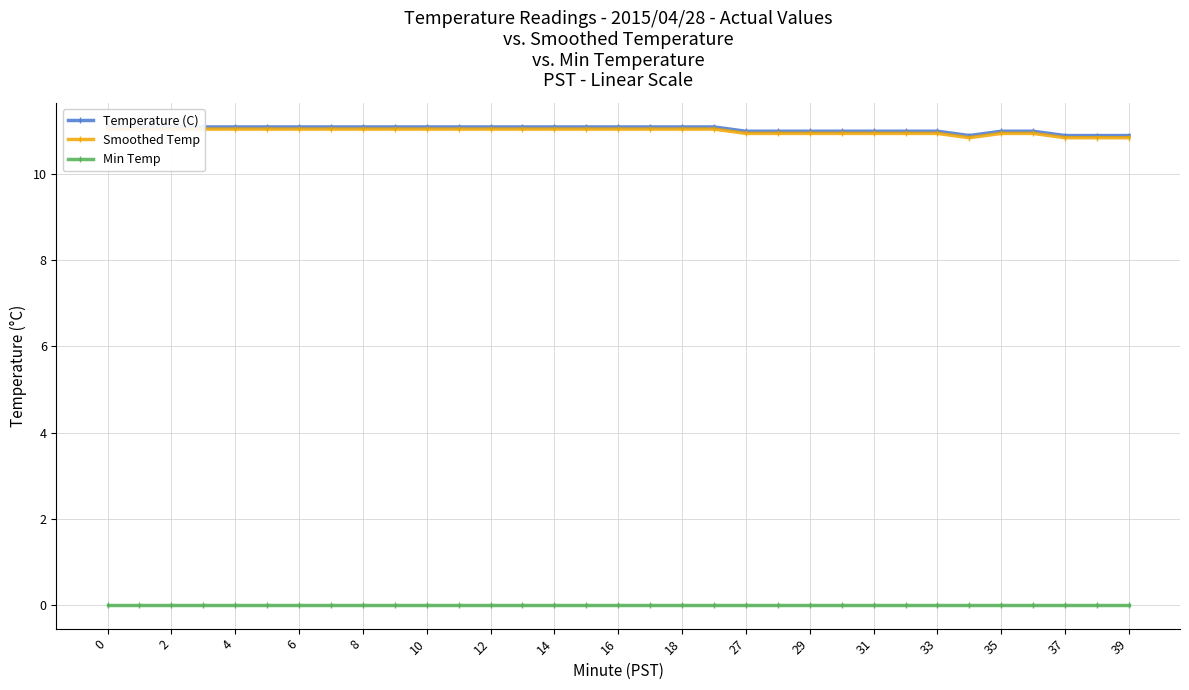

True or false: Temperature (C) and Min Temp cross at least once.

False